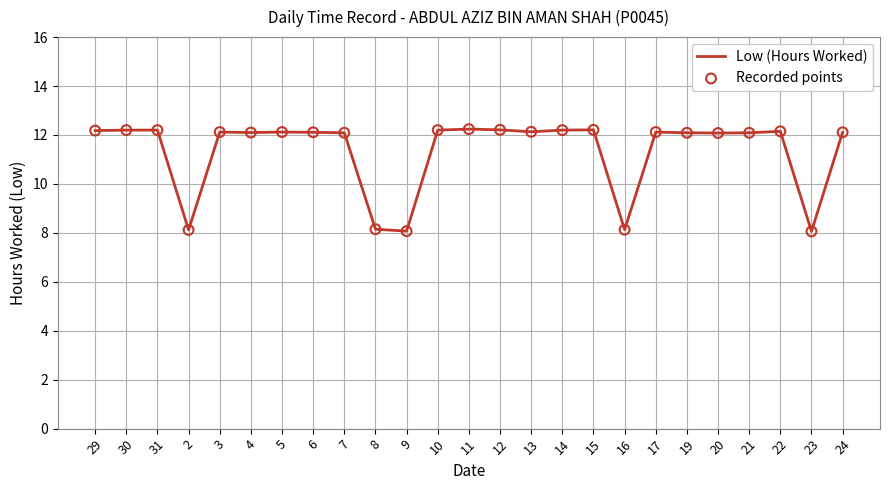

Approximately how many times larger is the value at 14 compared to 8?

1.5